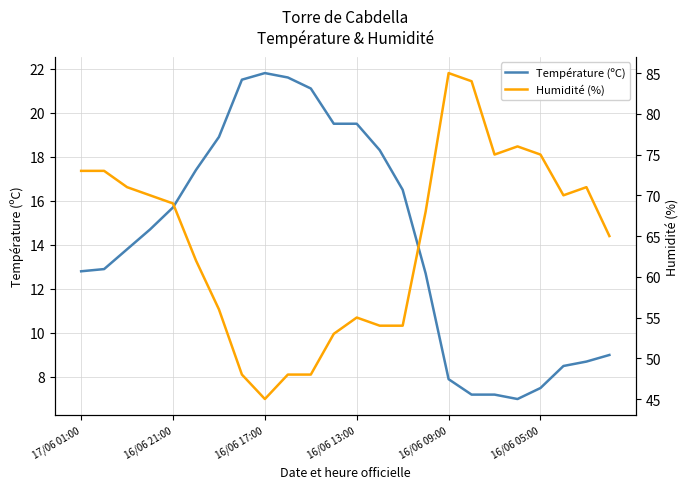

At how many categories does at least one series exceed 61?

15